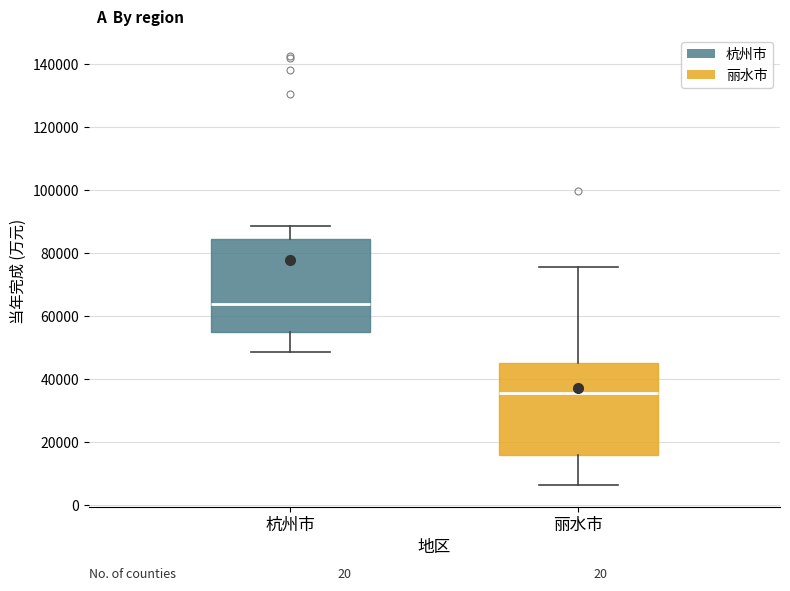

Reading left to right, transcribe this box plot: for each box, give where its median line is, the range the box spans, and where its two whiskers end, as read against the y-axis. The values are not printed on the chart, so give them approximately, as read against the axis.

杭州市: median 64000, box 54000 to 84000, whiskers 48000 to 88000
丽水市: median 36000, box 16000 to 46000, whiskers 6000 to 76000